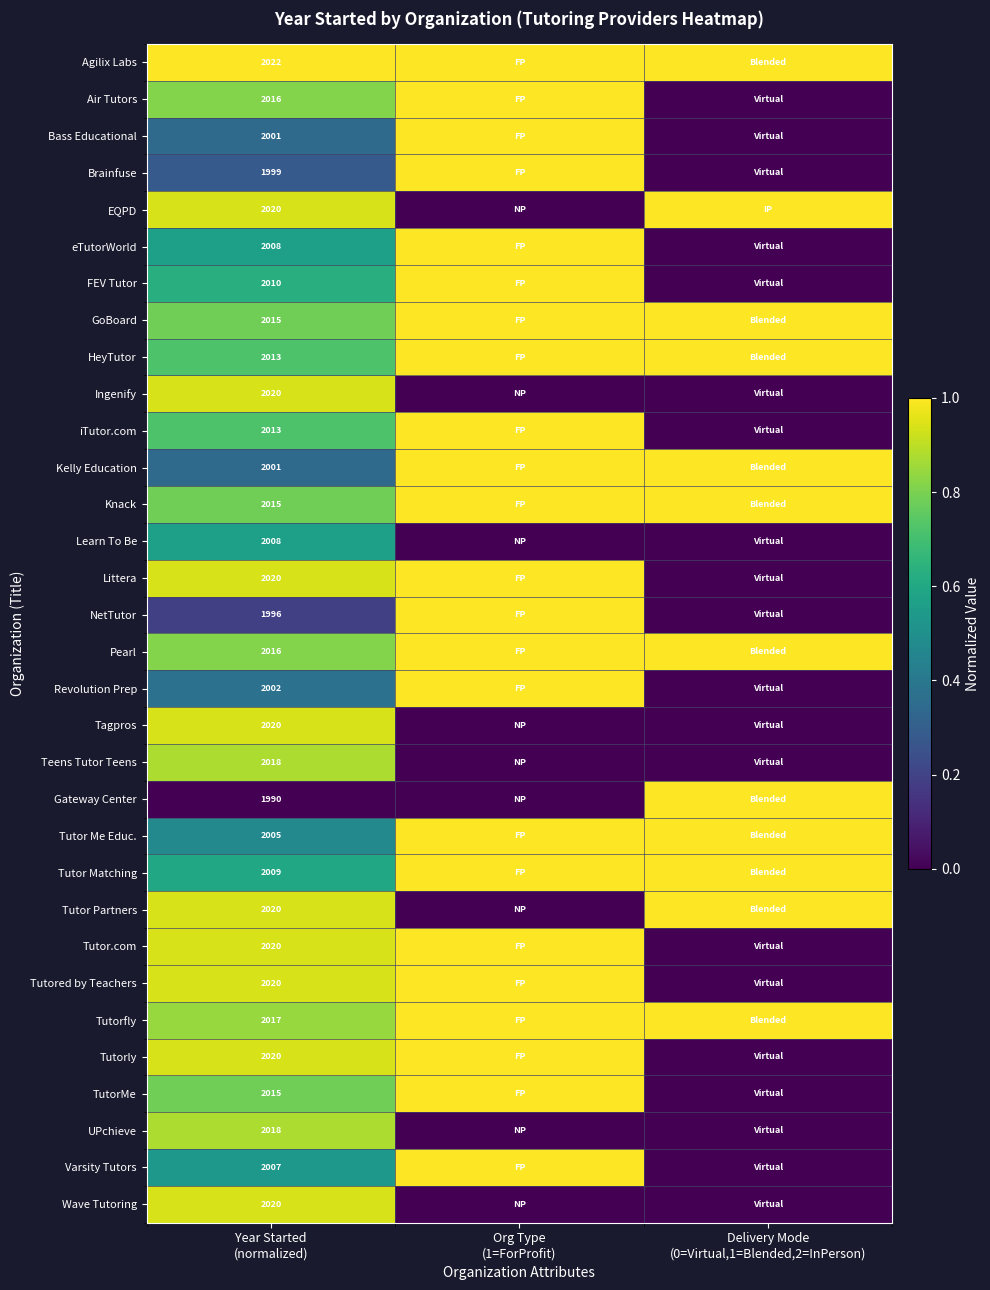

Which has a higher value, Delivery Mode
(0=Virtual,1=Blended,2=InPerson) or Org Type
(1=ForProfit)?

Delivery Mode
(0=Virtual,1=Blended,2=InPerson)